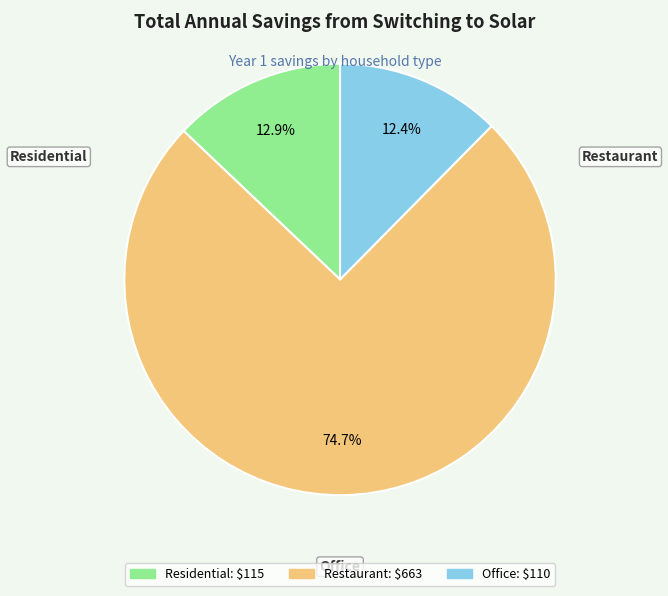

Which slice is the smallest?

Office